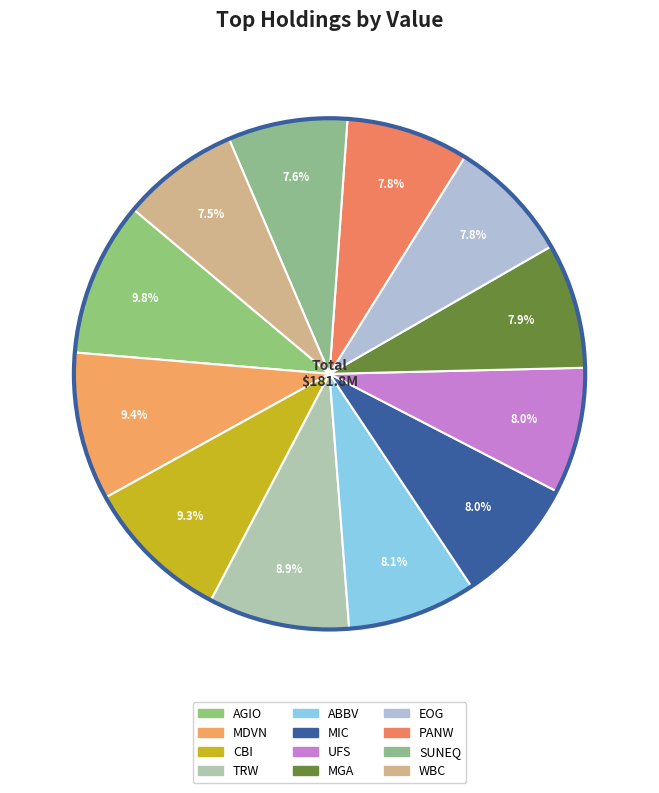

How many slices are in this pie chart?

12